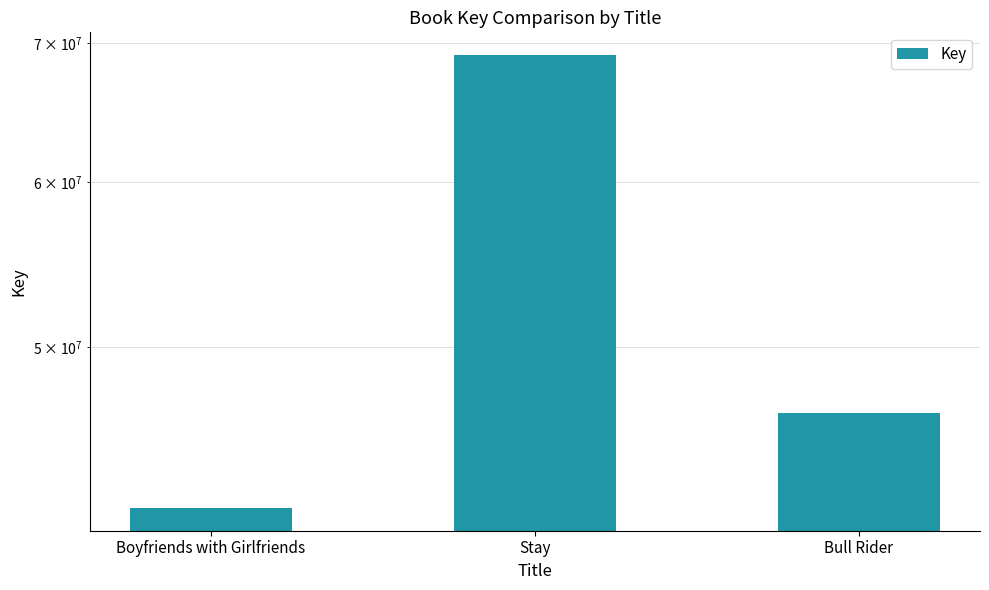

Reading right to left, extract all data points from this chart.

46477589	69080350	41826359